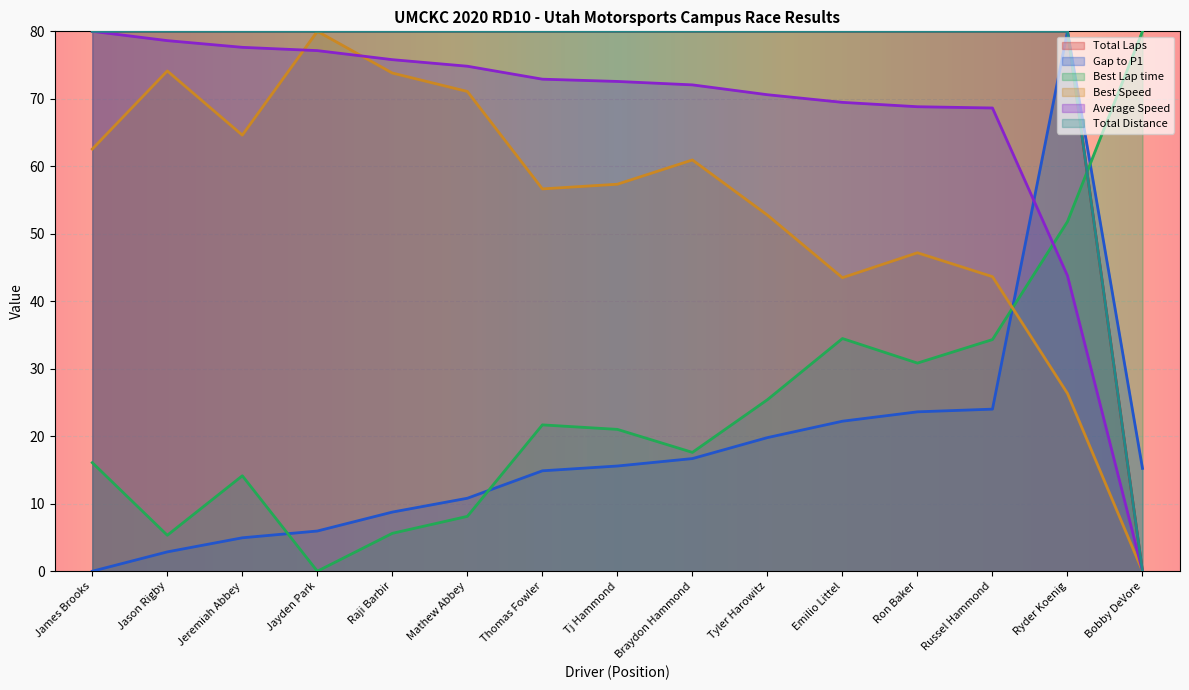

True or false: Total Distance and Best Speed intersect in this chart.

False